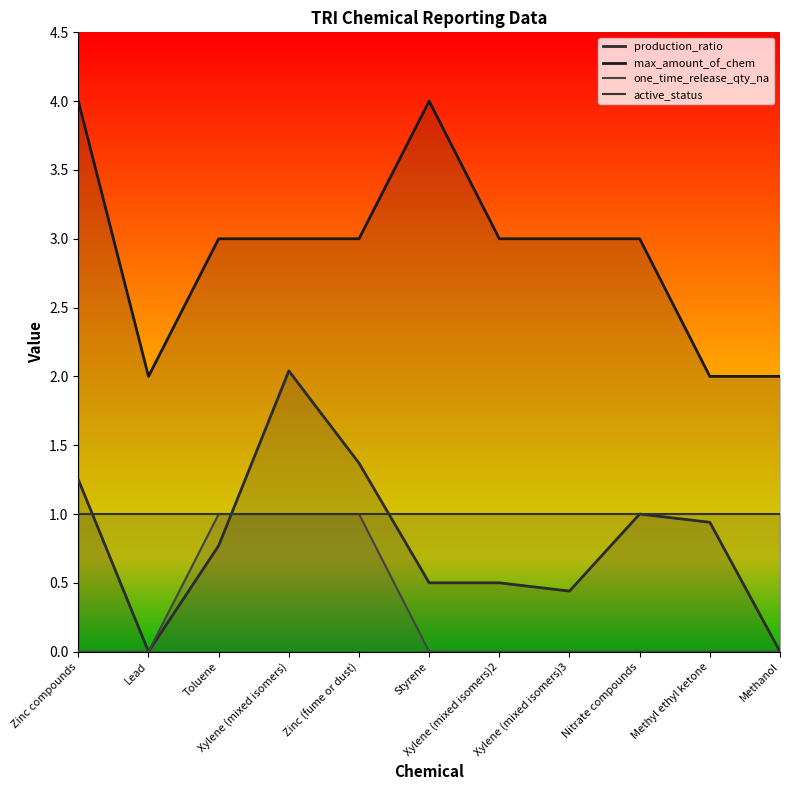

At which category is the sum across all series the highest?

Xylene (mixed isomers)